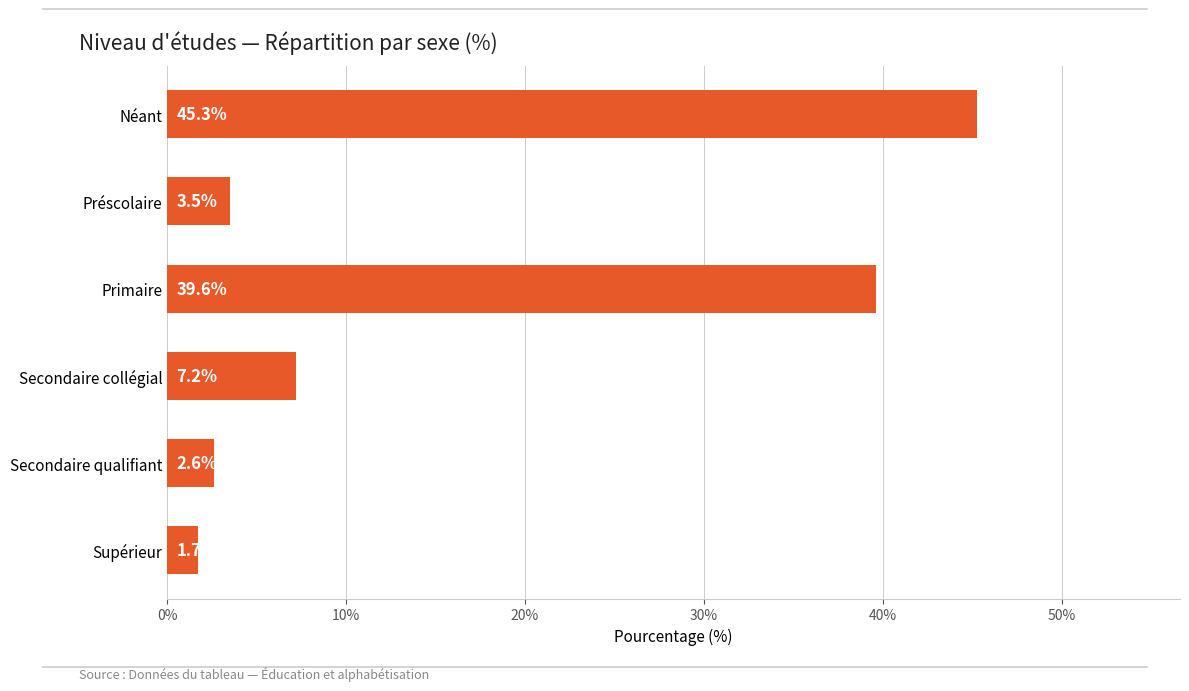

What is the maximum value shown in the chart?

45.3